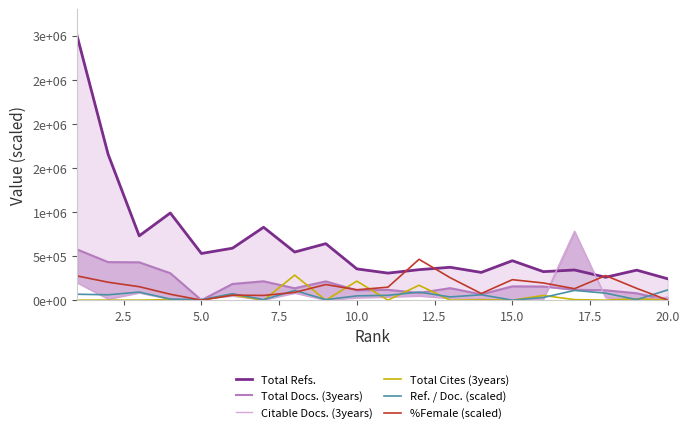

What is the average value of the Total Refs. series?

657847.5